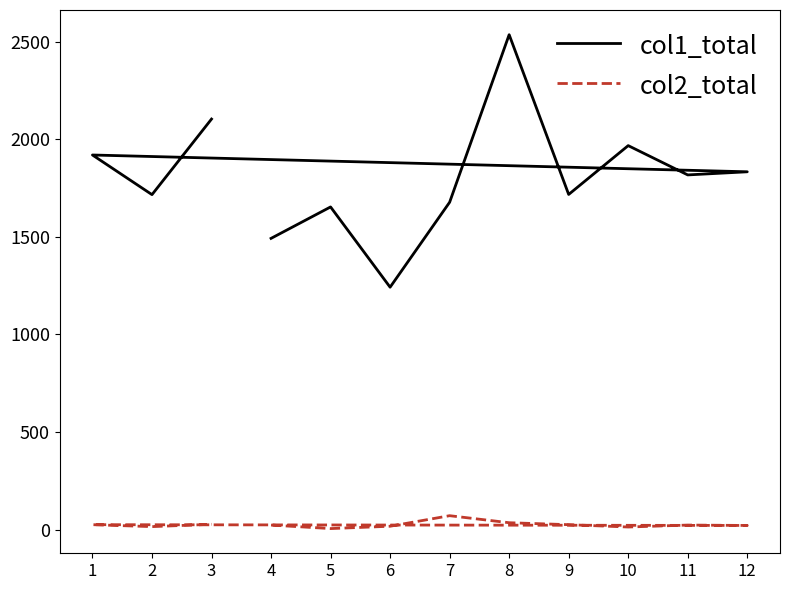

True or false: col2_total has more than 1 interior local peaks.

True